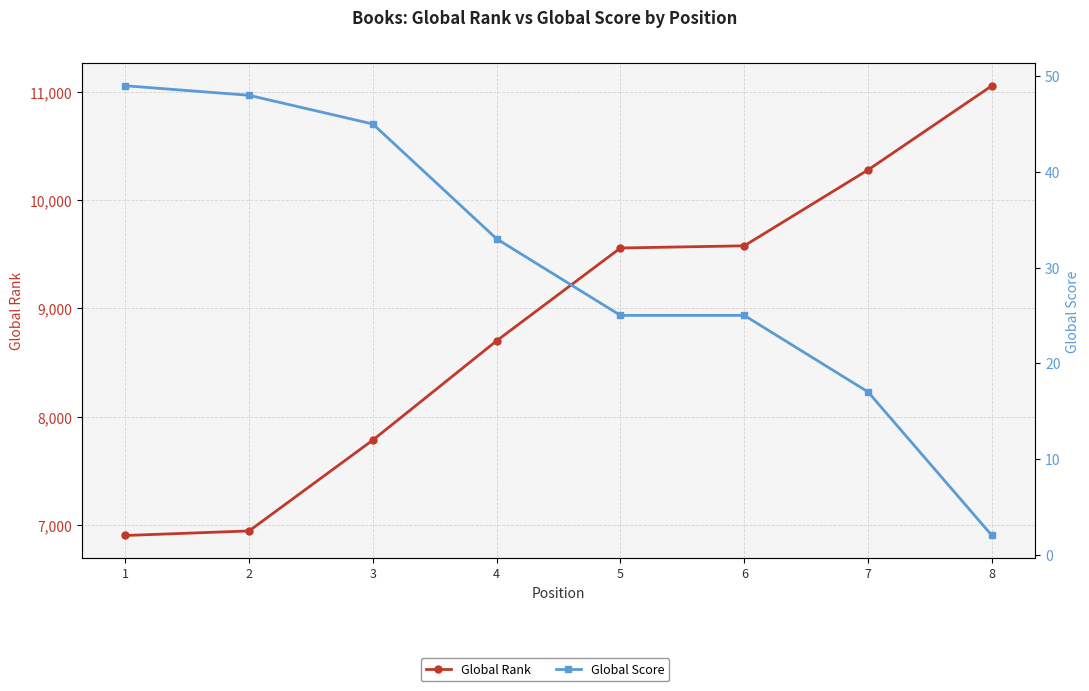

The Global Rank series shows 6943 at 2. True or false?

True